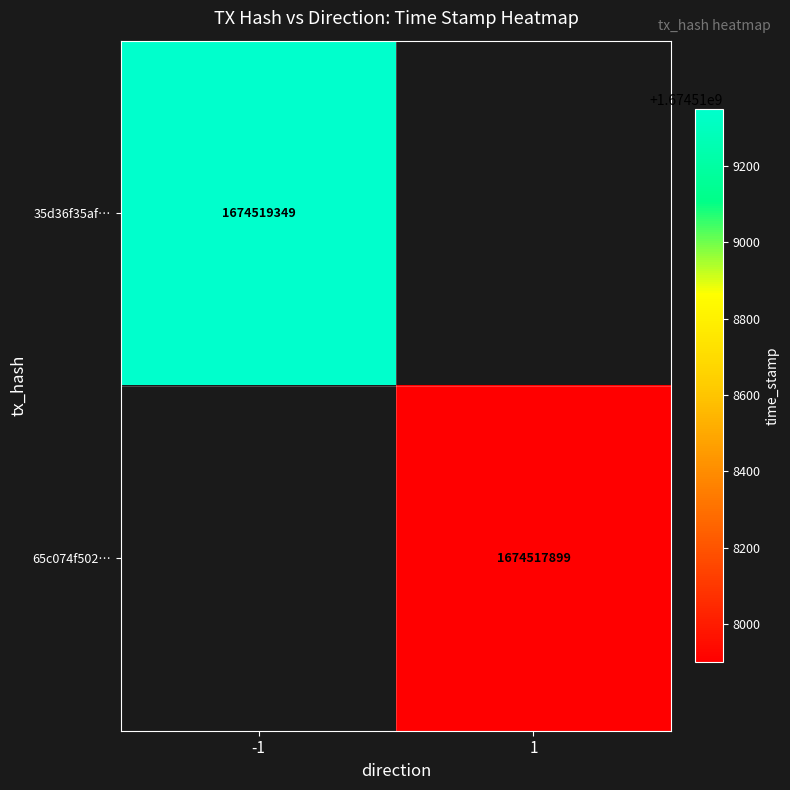

The 35d36f35af1f8742b6617d4fa9d8ff5784c616d series shows -1 at direction. True or false?

True